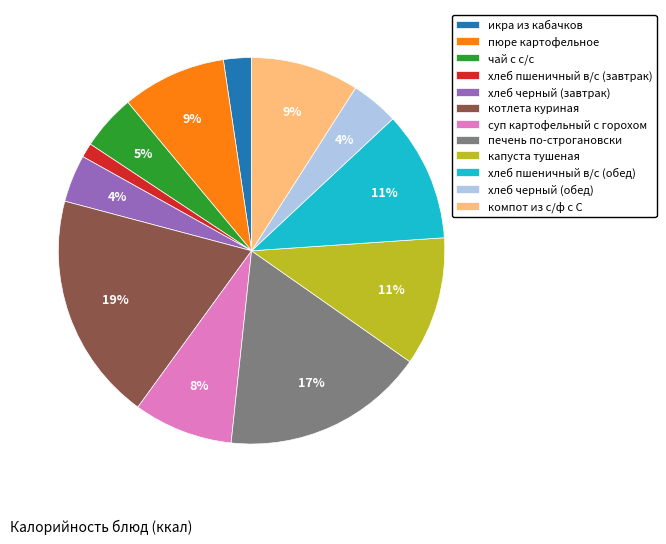

To the nearest percent, what is the difference between the largest and smallest slice percentages?

18%